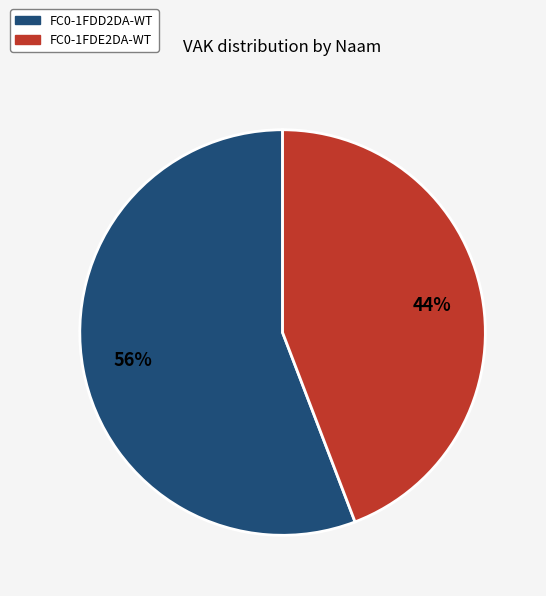

Is there any slice that represents more than half of the pie?

Yes